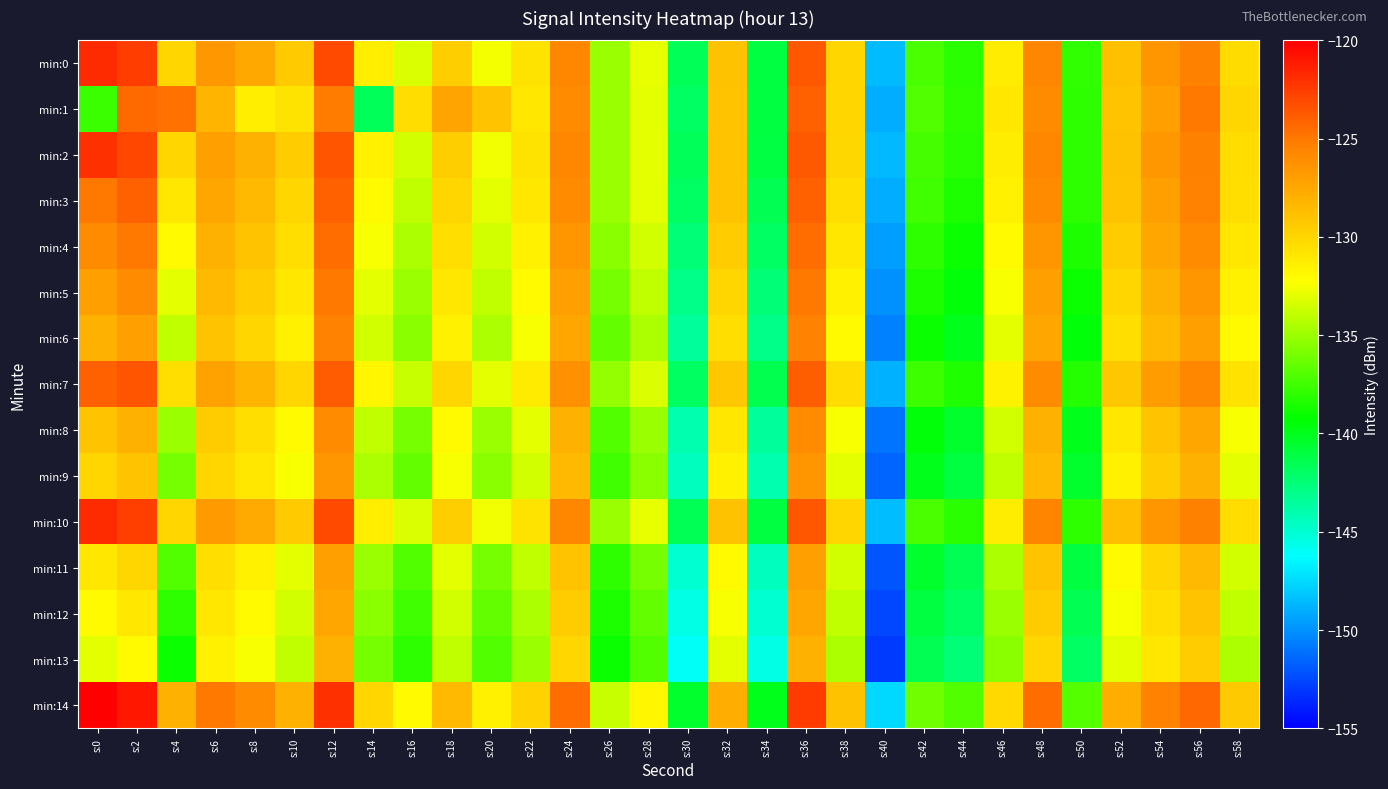

Reading left to right, extract all data points from this chart.

min:0: s:0=-121.8	s:2=-122.6	s:4=-130.0	s:6=-126.7	s:8=-127.6	s:10=-129.4	s:12=-123.1	s:14=-131.4	s:16=-133.3	s:18=-129.6	s:20=-132.6	s:22=-130.8	s:24=-125.7	s:26=-135.0	s:28=-132.9	s:30=-141.6	s:32=-128.9	s:34=-141.0	s:36=-123.6	s:38=-130.0	s:40=-148.5	s:42=-137.2	s:44=-138.1	s:46=-131.3	s:48=-125.6	s:50=-138.0	s:52=-128.8	s:54=-126.5	s:56=-125.4	s:58=-130.4
min:1: s:0=-137.7	s:2=-124.4	s:4=-124.7	s:6=-128.2	s:8=-131.4	s:10=-130.7	s:12=-125.2	s:14=-141.7	s:16=-130.4	s:18=-127.3	s:20=-129.0	s:22=-131.0	s:24=-126.0	s:26=-135.0	s:28=-133.0	s:30=-142.0	s:32=-129.0	s:34=-141.0	s:36=-124.0	s:38=-130.0	s:40=-149.0	s:42=-137.0	s:44=-138.0	s:46=-131.0	s:48=-126.0	s:50=-138.0	s:52=-129.0	s:54=-127.0	s:56=-125.0	s:58=-130.0
min:2: s:0=-122.0	s:2=-123.0	s:4=-130.0	s:6=-127.0	s:8=-128.0	s:10=-129.5	s:12=-123.5	s:14=-131.5	s:16=-133.5	s:18=-129.6	s:20=-132.6	s:22=-130.8	s:24=-125.7	s:26=-135.0	s:28=-133.0	s:30=-141.7	s:32=-129.0	s:34=-141.1	s:36=-123.7	s:38=-130.1	s:40=-148.6	s:42=-137.3	s:44=-138.1	s:46=-131.3	s:48=-125.7	s:50=-138.0	s:52=-128.9	s:54=-126.6	s:56=-125.4	s:58=-130.4
min:3: s:0=-125.0	s:2=-124.0	s:4=-131.0	s:6=-127.5	s:8=-128.5	s:10=-130.0	s:12=-124.0	s:14=-132.0	s:16=-134.0	s:18=-130.0	s:20=-133.0	s:22=-131.0	s:24=-126.0	s:26=-135.0	s:28=-133.0	s:30=-142.0	s:32=-129.0	s:34=-141.5	s:36=-124.0	s:38=-130.5	s:40=-149.0	s:42=-137.5	s:44=-138.5	s:46=-131.5	s:48=-126.0	s:50=-138.0	s:52=-129.0	s:54=-127.0	s:56=-125.5	s:58=-130.5
min:4: s:0=-126.0	s:2=-125.0	s:4=-132.0	s:6=-128.0	s:8=-129.0	s:10=-130.5	s:12=-124.5	s:14=-132.5	s:16=-134.5	s:18=-130.5	s:20=-133.5	s:22=-131.5	s:24=-126.5	s:26=-135.5	s:28=-133.5	s:30=-142.5	s:32=-129.5	s:34=-142.0	s:36=-124.5	s:38=-131.0	s:40=-149.5	s:42=-138.0	s:44=-139.0	s:46=-132.0	s:48=-126.5	s:50=-138.5	s:52=-129.5	s:54=-127.5	s:56=-126.0	s:58=-131.0
min:5: s:0=-127.0	s:2=-126.0	s:4=-133.0	s:6=-128.5	s:8=-129.5	s:10=-131.0	s:12=-125.0	s:14=-133.0	s:16=-135.0	s:18=-131.0	s:20=-134.0	s:22=-132.0	s:24=-127.0	s:26=-136.0	s:28=-134.0	s:30=-143.0	s:32=-130.0	s:34=-142.5	s:36=-125.0	s:38=-131.5	s:40=-150.0	s:42=-138.5	s:44=-139.5	s:46=-132.5	s:48=-127.0	s:50=-139.0	s:52=-130.0	s:54=-128.0	s:56=-126.5	s:58=-131.5
min:6: s:0=-128.0	s:2=-127.0	s:4=-134.0	s:6=-129.0	s:8=-130.0	s:10=-131.5	s:12=-125.5	s:14=-133.5	s:16=-135.5	s:18=-131.5	s:20=-134.5	s:22=-132.5	s:24=-127.5	s:26=-136.5	s:28=-134.5	s:30=-143.5	s:32=-130.5	s:34=-143.0	s:36=-125.5	s:38=-132.0	s:40=-150.5	s:42=-139.0	s:44=-140.0	s:46=-133.0	s:48=-127.5	s:50=-139.5	s:52=-130.5	s:54=-128.5	s:56=-127.0	s:58=-132.0
min:7: s:0=-124.0	s:2=-123.5	s:4=-130.5	s:6=-127.2	s:8=-128.2	s:10=-130.0	s:12=-123.8	s:14=-131.8	s:16=-133.8	s:18=-130.0	s:20=-133.0	s:22=-131.2	s:24=-126.2	s:26=-135.2	s:28=-133.2	s:30=-141.9	s:32=-129.2	s:34=-141.4	s:36=-123.9	s:38=-130.4	s:40=-148.9	s:42=-137.6	s:44=-138.4	s:46=-131.6	s:48=-126.0	s:50=-138.3	s:52=-129.2	s:54=-126.9	s:56=-125.7	s:58=-130.7
min:8: s:0=-129.0	s:2=-128.0	s:4=-135.0	s:6=-129.5	s:8=-130.5	s:10=-132.0	s:12=-126.0	s:14=-134.0	s:16=-136.0	s:18=-132.0	s:20=-135.0	s:22=-133.0	s:24=-128.0	s:26=-137.0	s:28=-135.0	s:30=-144.0	s:32=-131.0	s:34=-143.5	s:36=-126.0	s:38=-132.5	s:40=-151.0	s:42=-139.5	s:44=-140.5	s:46=-133.5	s:48=-128.0	s:50=-140.0	s:52=-131.0	s:54=-129.0	s:56=-127.5	s:58=-132.5
min:9: s:0=-130.0	s:2=-129.0	s:4=-136.0	s:6=-130.0	s:8=-131.0	s:10=-132.5	s:12=-126.5	s:14=-134.5	s:16=-136.5	s:18=-132.5	s:20=-135.5	s:22=-133.5	s:24=-128.5	s:26=-137.5	s:28=-135.5	s:30=-144.5	s:32=-131.5	s:34=-144.0	s:36=-126.5	s:38=-133.0	s:40=-151.5	s:42=-140.0	s:44=-141.0	s:46=-134.0	s:48=-128.5	s:50=-140.5	s:52=-131.5	s:54=-129.5	s:56=-128.0	s:58=-133.0
min:10: s:0=-121.8	s:2=-122.6	s:4=-130.0	s:6=-126.7	s:8=-127.6	s:10=-129.4	s:12=-123.1	s:14=-131.4	s:16=-133.3	s:18=-129.6	s:20=-132.6	s:22=-130.8	s:24=-125.7	s:26=-135.0	s:28=-132.9	s:30=-141.6	s:32=-128.9	s:34=-141.0	s:36=-123.6	s:38=-130.0	s:40=-148.5	s:42=-137.2	s:44=-138.1	s:46=-131.3	s:48=-125.6	s:50=-138.0	s:52=-128.8	s:54=-126.5	s:56=-125.4	s:58=-130.4
min:11: s:0=-131.0	s:2=-130.0	s:4=-137.0	s:6=-130.5	s:8=-131.5	s:10=-133.0	s:12=-127.0	s:14=-135.0	s:16=-137.0	s:18=-133.0	s:20=-136.0	s:22=-134.0	s:24=-129.0	s:26=-138.0	s:28=-136.0	s:30=-145.0	s:32=-132.0	s:34=-144.5	s:36=-127.0	s:38=-133.5	s:40=-152.0	s:42=-140.5	s:44=-141.5	s:46=-134.5	s:48=-129.0	s:50=-141.0	s:52=-132.0	s:54=-130.0	s:56=-128.5	s:58=-133.5
min:12: s:0=-132.0	s:2=-131.0	s:4=-138.0	s:6=-131.0	s:8=-132.0	s:10=-133.5	s:12=-127.5	s:14=-135.5	s:16=-137.5	s:18=-133.5	s:20=-136.5	s:22=-134.5	s:24=-129.5	s:26=-138.5	s:28=-136.5	s:30=-145.5	s:32=-132.5	s:34=-145.0	s:36=-127.5	s:38=-134.0	s:40=-152.5	s:42=-141.0	s:44=-142.0	s:46=-135.0	s:48=-129.5	s:50=-141.5	s:52=-132.5	s:54=-130.5	s:56=-129.0	s:58=-134.0
min:13: s:0=-133.0	s:2=-132.0	s:4=-139.0	s:6=-131.5	s:8=-132.5	s:10=-134.0	s:12=-128.0	s:14=-136.0	s:16=-138.0	s:18=-134.0	s:20=-137.0	s:22=-135.0	s:24=-130.0	s:26=-139.0	s:28=-137.0	s:30=-146.0	s:32=-133.0	s:34=-145.5	s:36=-128.0	s:38=-134.5	s:40=-153.0	s:42=-141.5	s:44=-142.5	s:46=-135.5	s:48=-130.0	s:50=-142.0	s:52=-133.0	s:54=-131.0	s:56=-129.5	s:58=-134.5
min:14: s:0=-120.0	s:2=-121.0	s:4=-128.0	s:6=-125.0	s:8=-126.0	s:10=-128.0	s:12=-122.0	s:14=-130.0	s:16=-132.0	s:18=-128.5	s:20=-131.5	s:22=-129.8	s:24=-124.5	s:26=-133.8	s:28=-131.8	s:30=-140.5	s:32=-127.8	s:34=-140.0	s:36=-122.5	s:38=-128.9	s:40=-147.5	s:42=-136.2	s:44=-137.0	s:46=-130.2	s:48=-124.5	s:50=-136.9	s:52=-127.8	s:54=-125.5	s:56=-124.3	s:58=-129.3